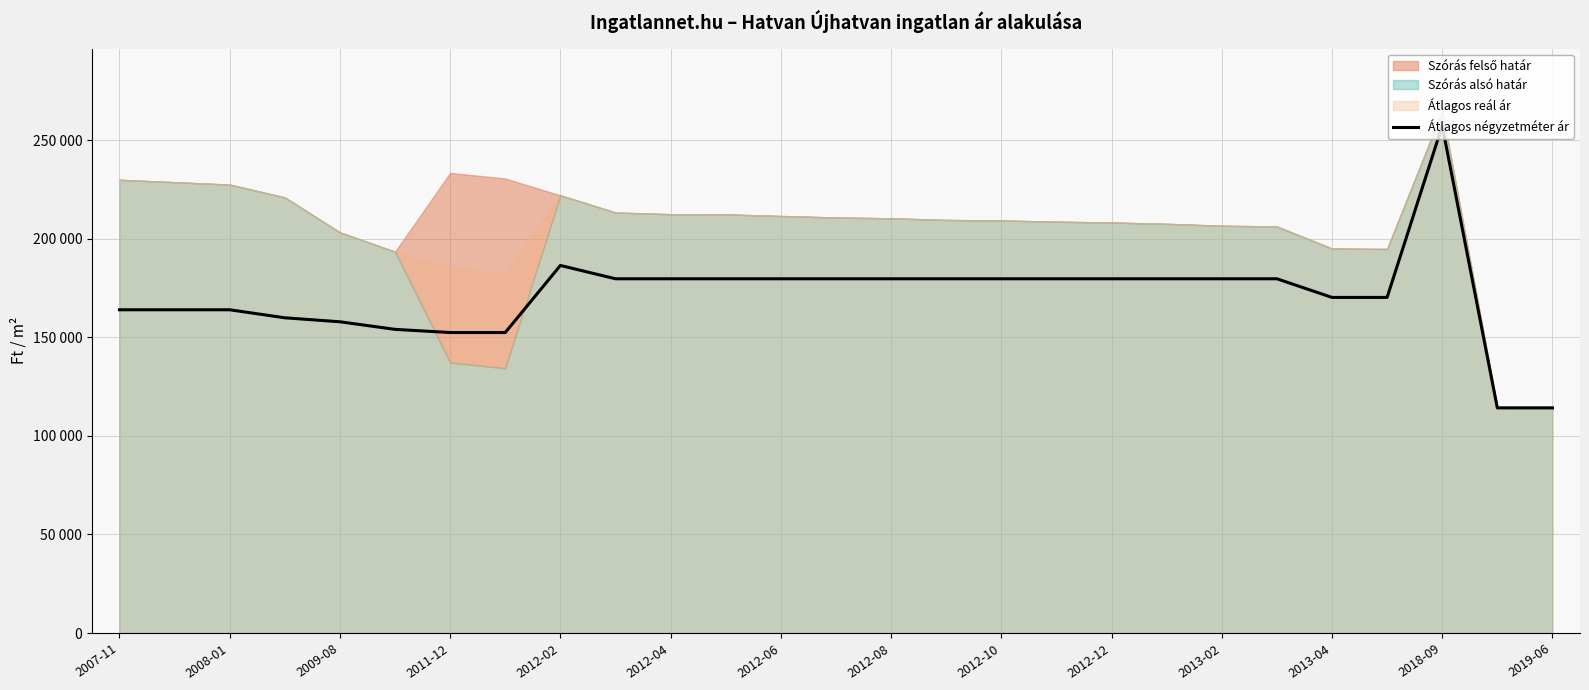

What is the change in value from 2012-08 to 2019-06?

-65487